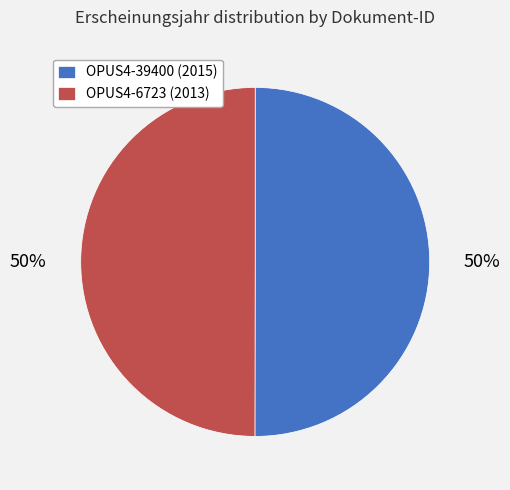

Combined, do OPUS4-6723 (2013) and OPUS4-39400 (2015) account for over 50%?

Yes